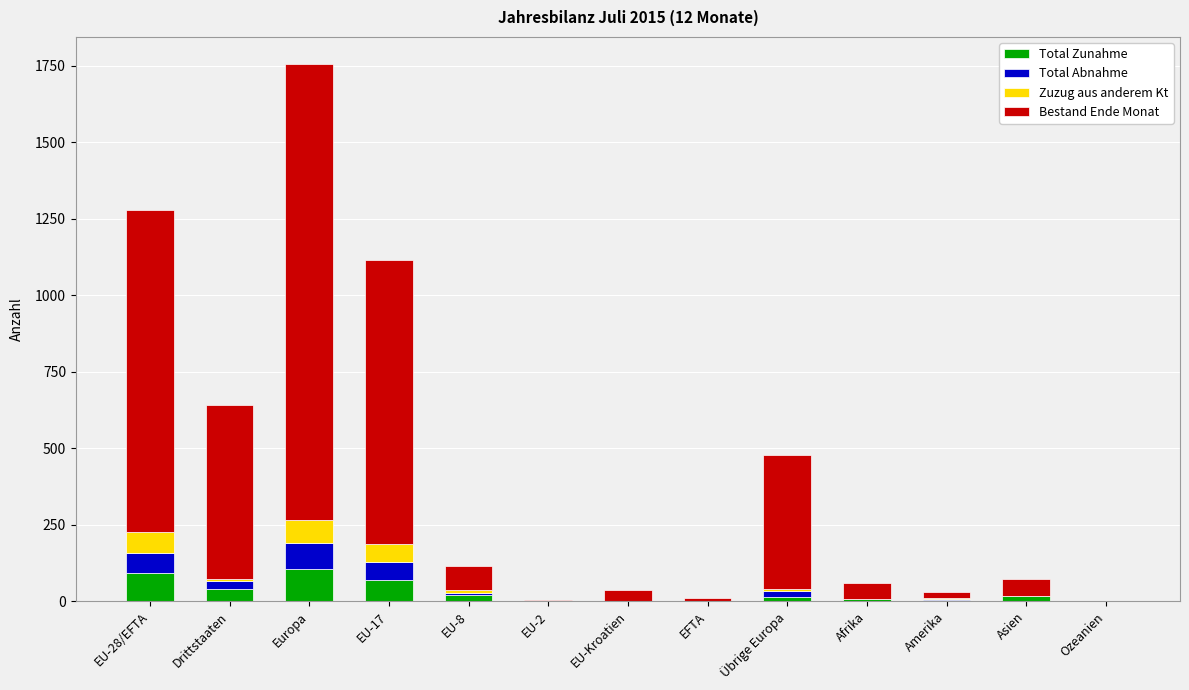

What position from the right is EU-8?

9